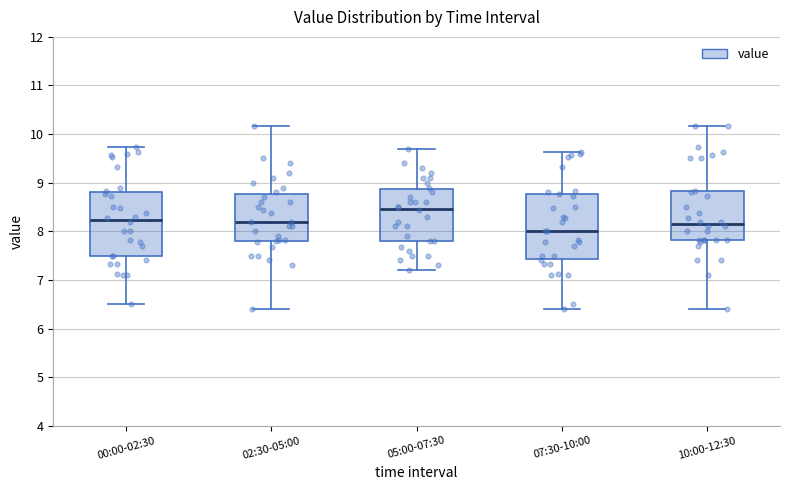

Reading left to right, read every box against the y-axis: the position of its median line, the range the box covers, and the ends of its whiskers. The values are not printed on the chart, so give them approximately, as read against the axis.

00:00-02:30: median 8.2, box 7.5 to 8.8, whiskers 6.5 to 9.7
02:30-05:00: median 8.2, box 7.8 to 8.8, whiskers 6.4 to 10.2
05:00-07:30: median 8.5, box 7.8 to 8.9, whiskers 7.2 to 9.7
07:30-10:00: median 8.0, box 7.4 to 8.8, whiskers 6.4 to 9.6
10:00-12:30: median 8.2, box 7.8 to 8.8, whiskers 6.4 to 10.2